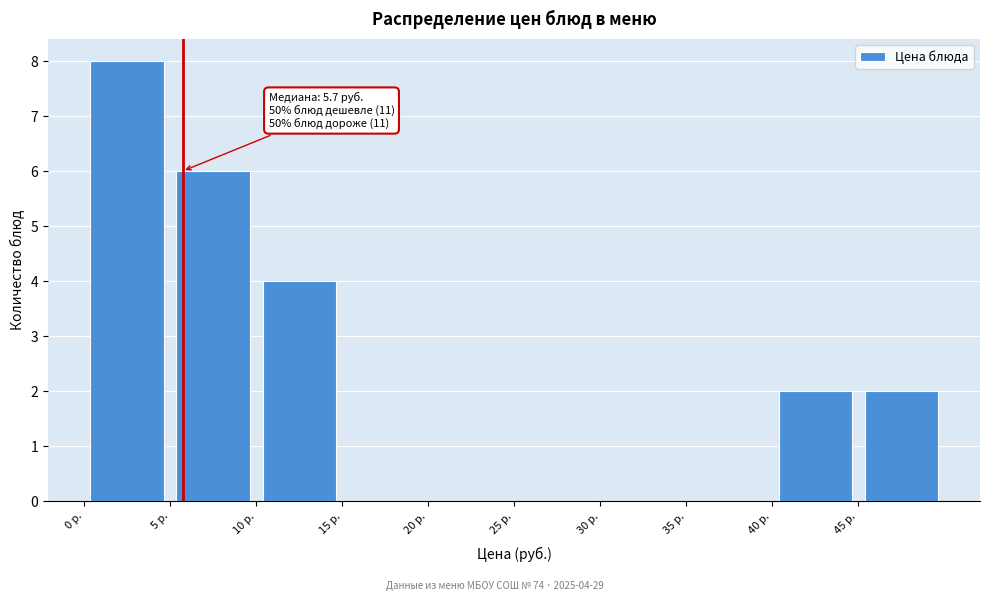

Which range on the x-axis has the tallest bar?

0 to 5